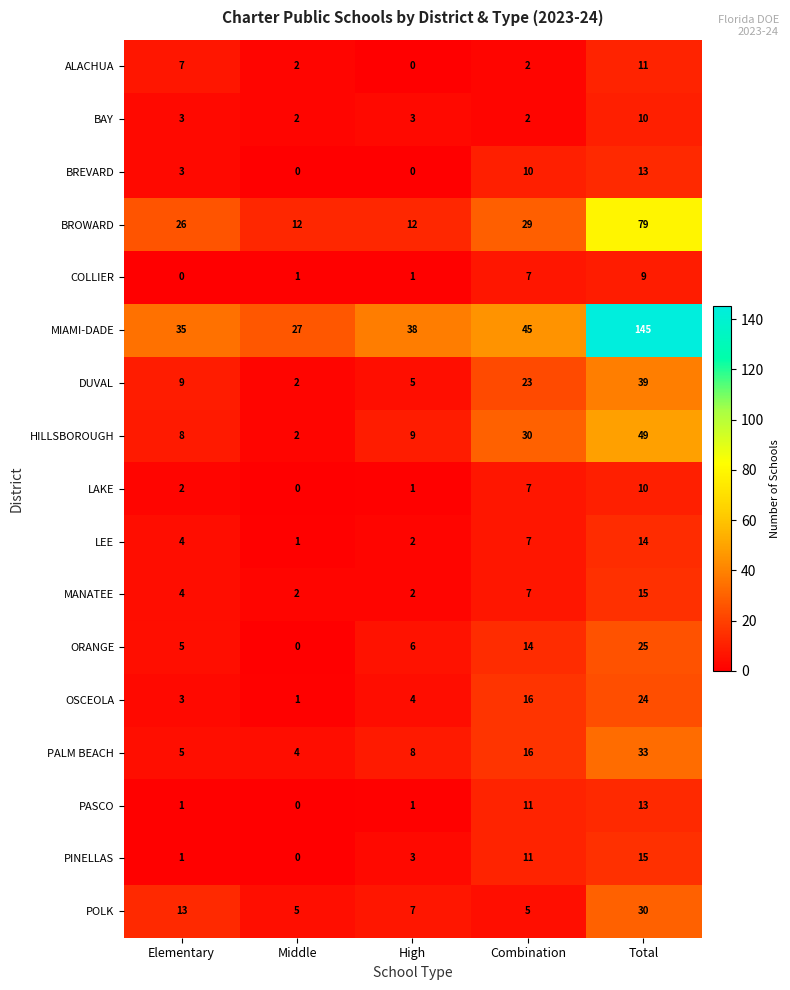

Which series has the widest spread of values?

MIAMI-DADE